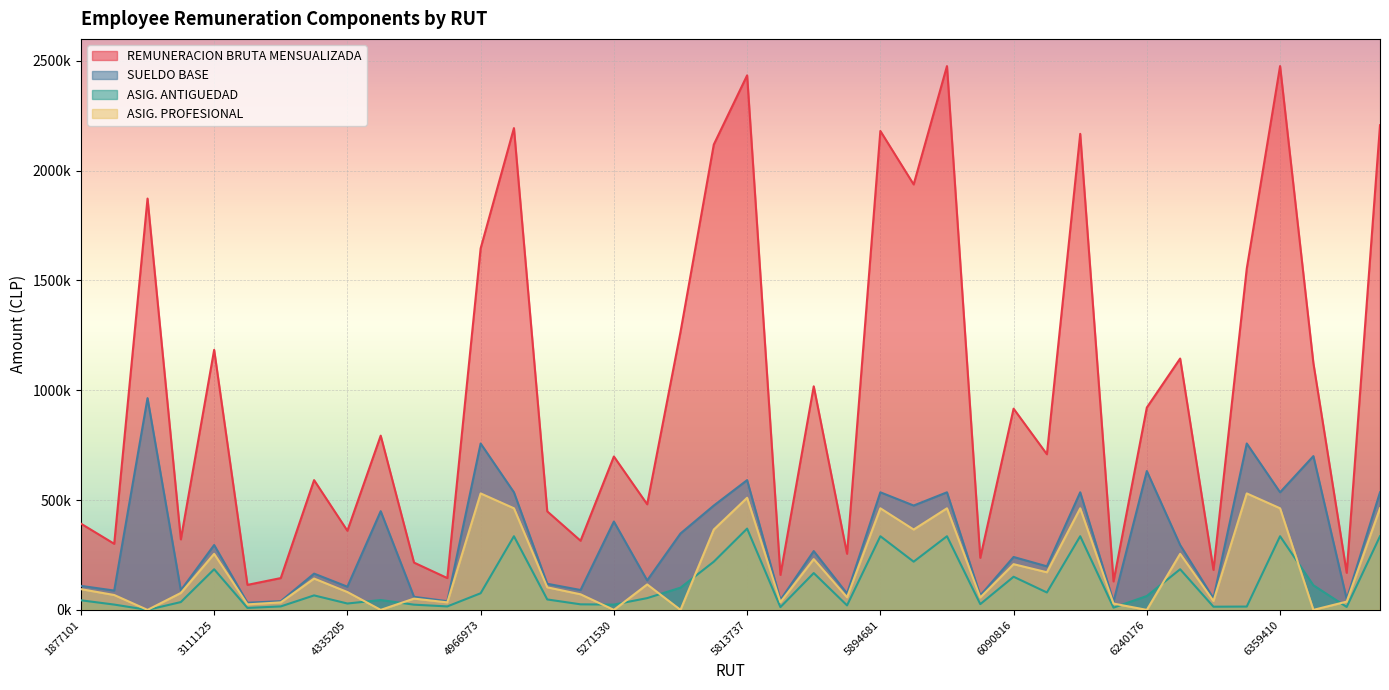

How many lines are shown in the chart?

4